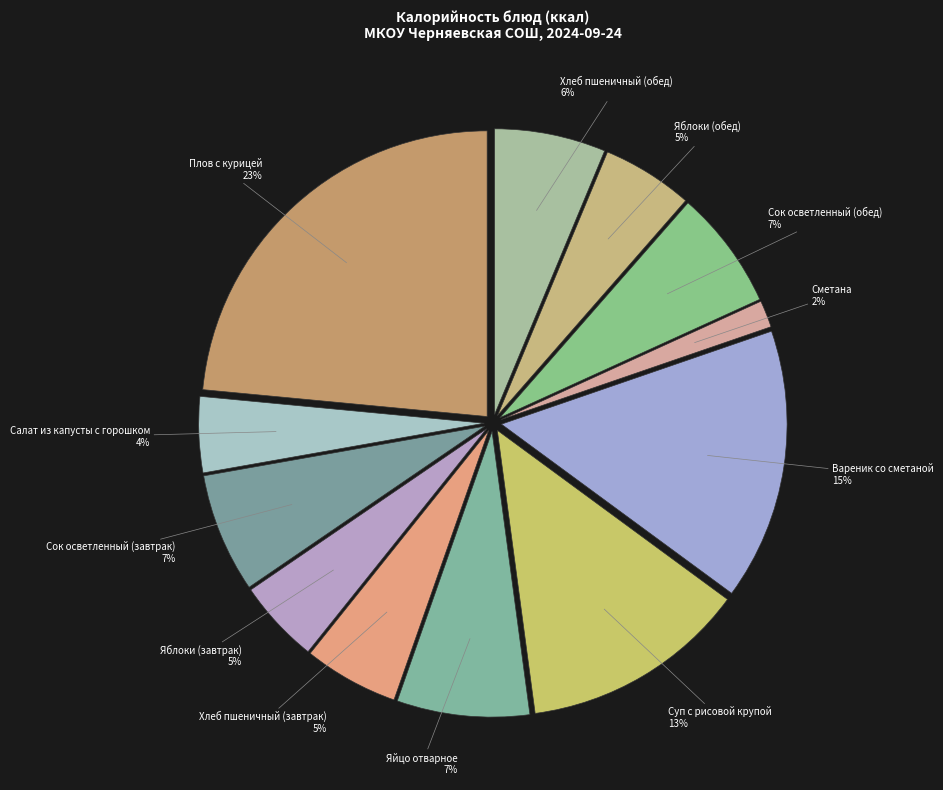

To the nearest percent, what is the combined percentage of Сметана and Яйцо отварное?

9%